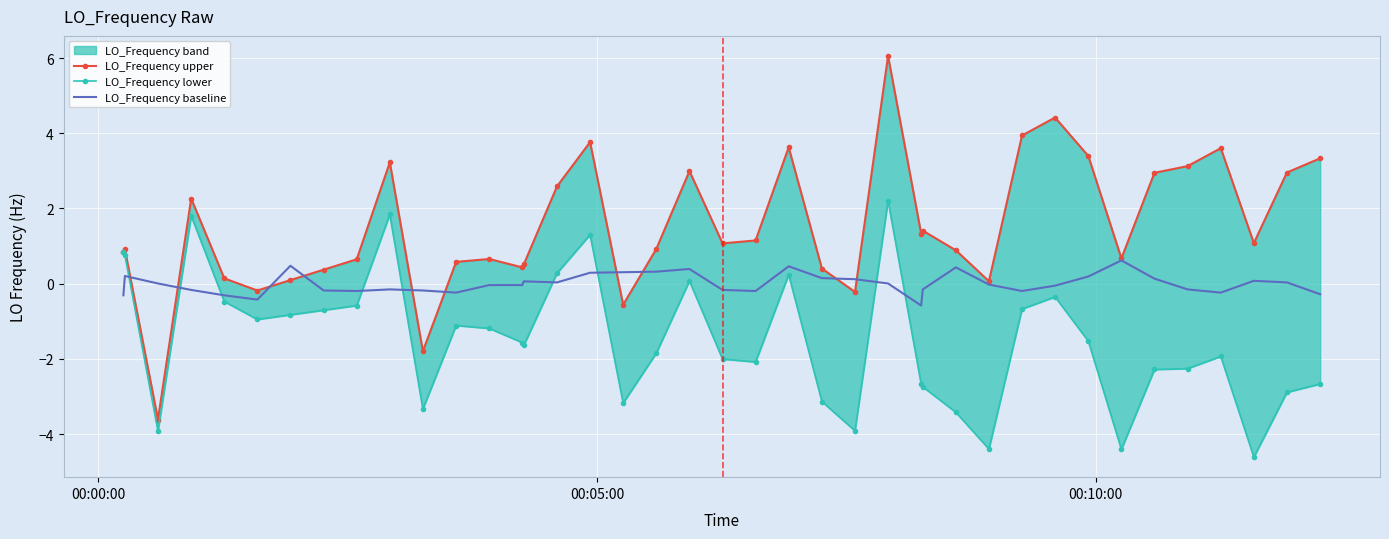

How many lines are shown in the chart?

3